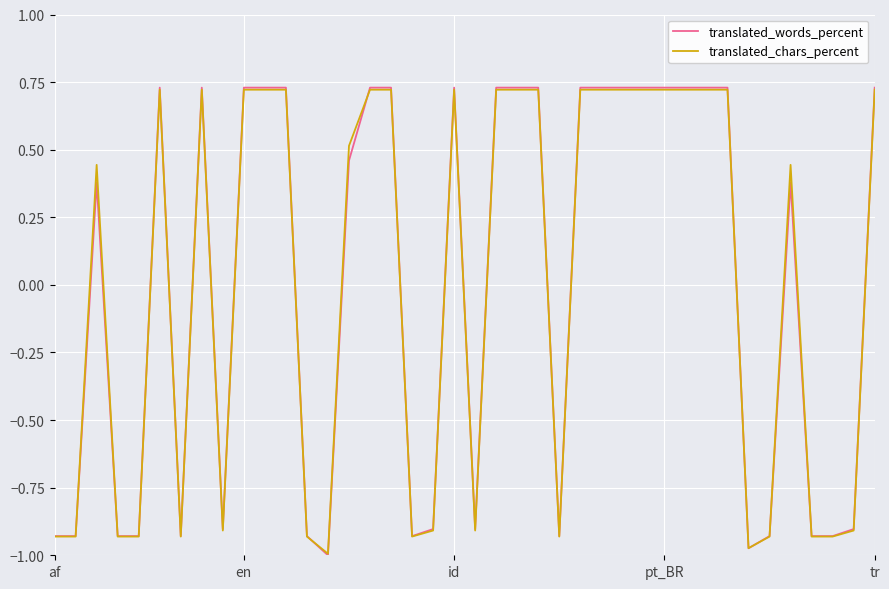

Which series has the widest spread of values?

translated_words_percent